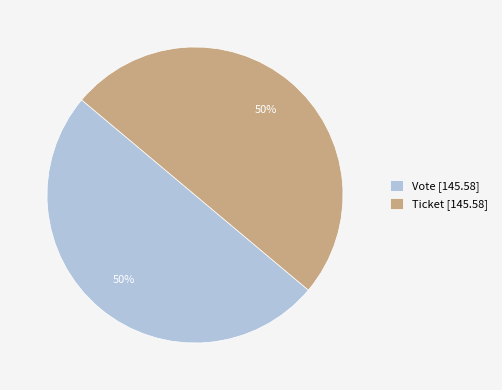

Is it true that Ticket [145.58] is 36% of the pie?

False